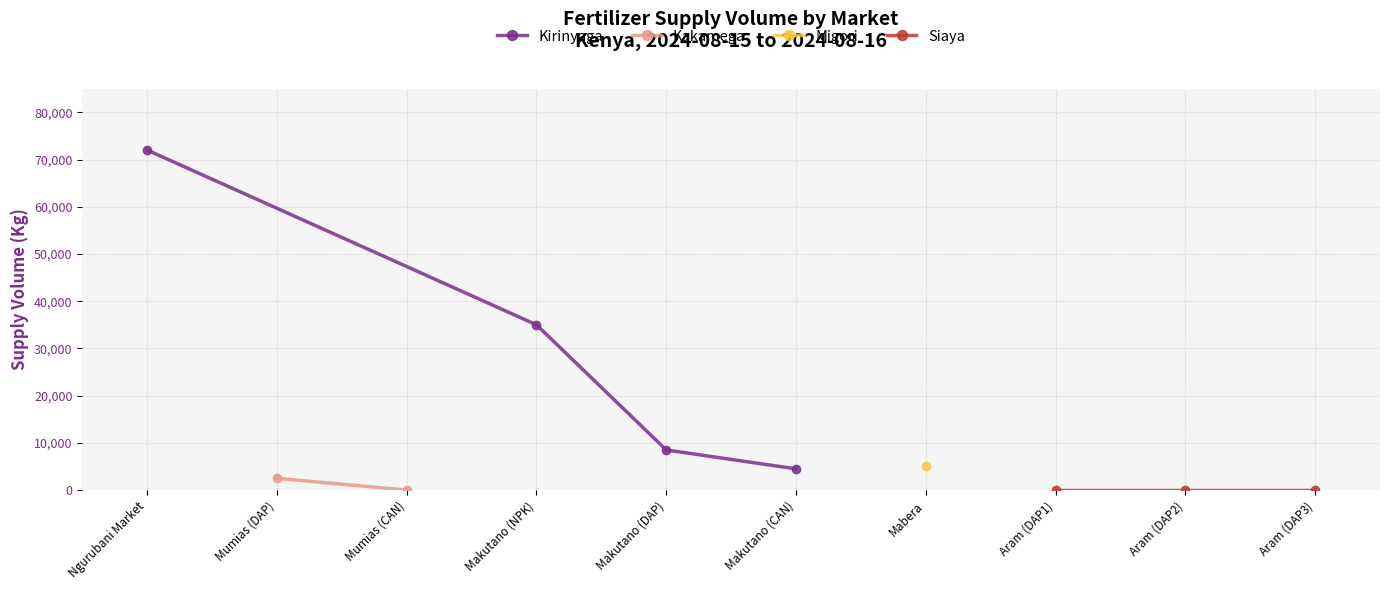

True or false: Siaya and Migori intersect in this chart.

False